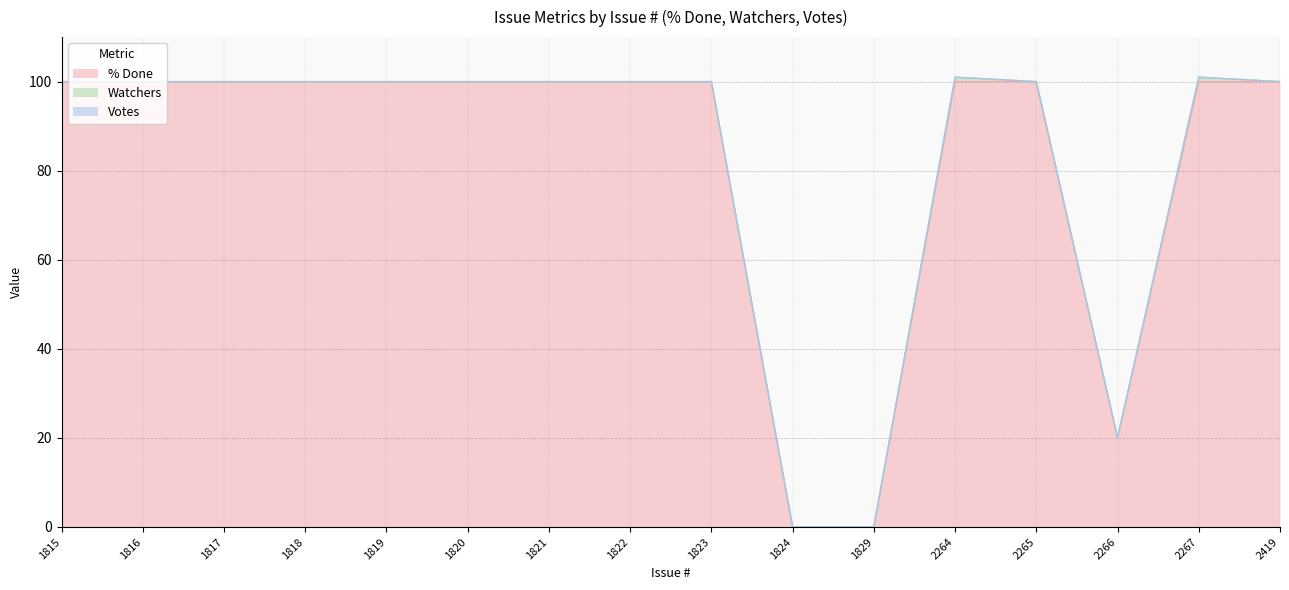

What is the maximum value shown in the chart?

100